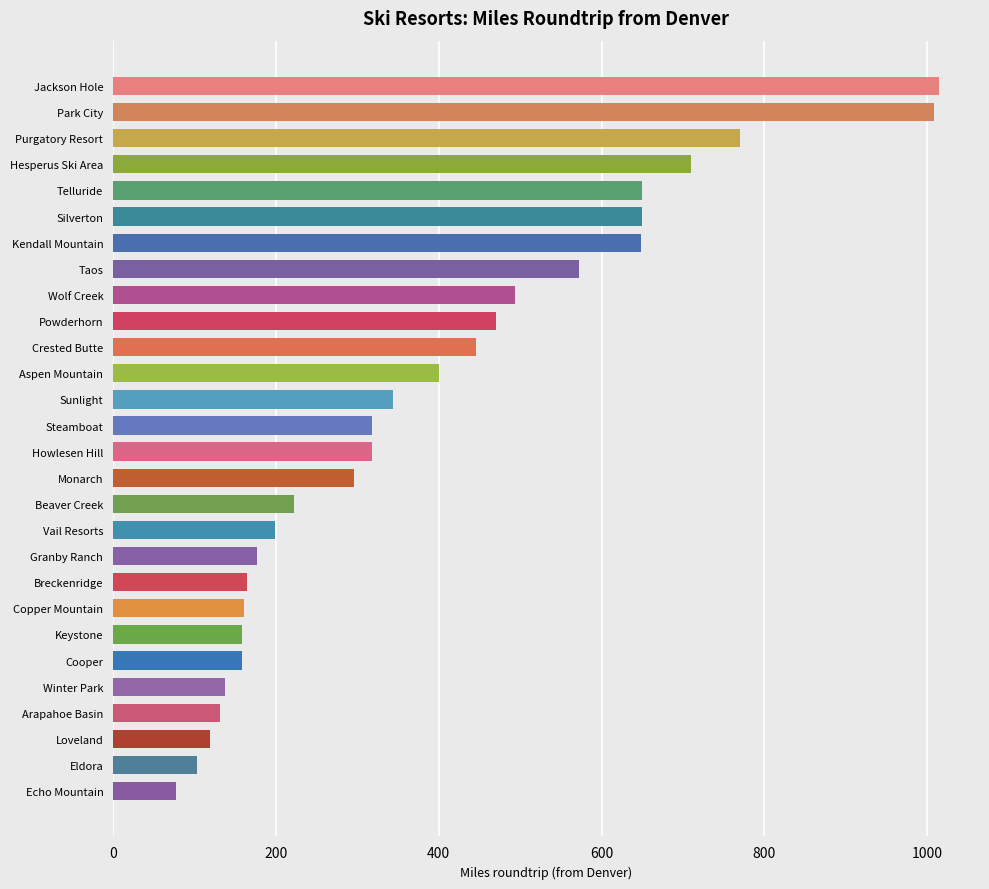

Which has a higher value, Telluride or Copper Mountain?

Telluride